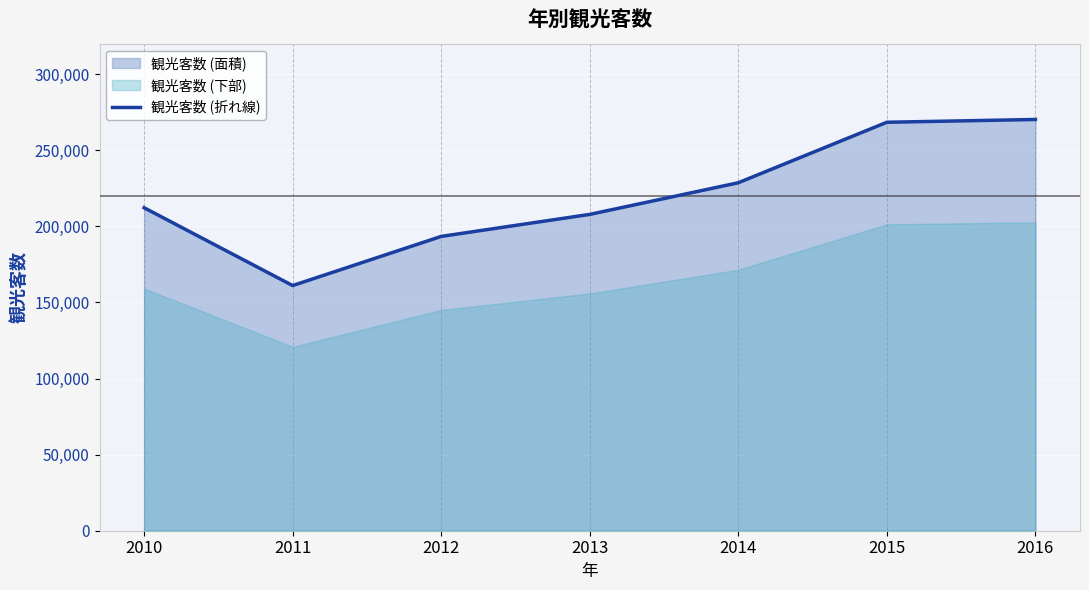

What is the change in value from 2012 to 2016?

+76823